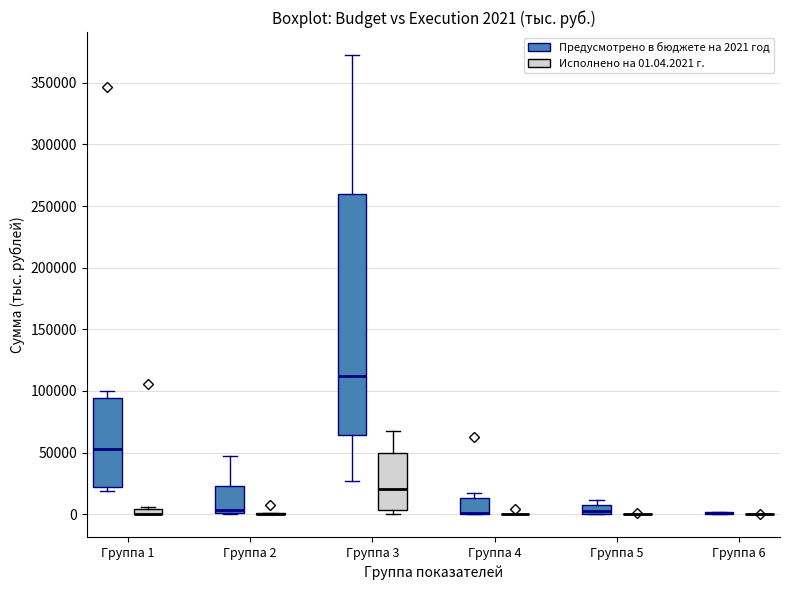

Comparing the boxes themselves (not the whiskers), which one is the tallest?

Группа 3 (Предусмотрено в бюджете на 2021 год)